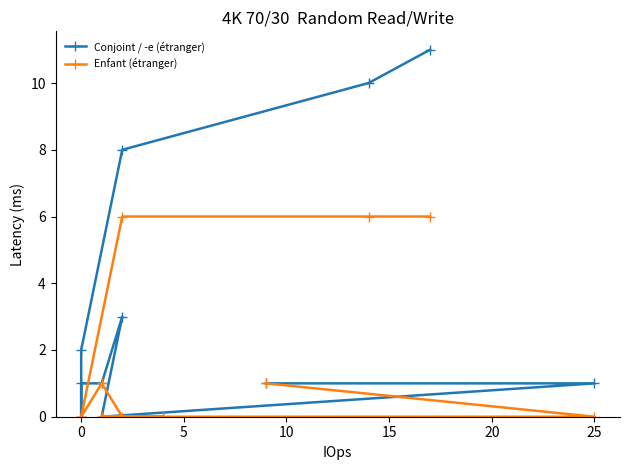

True or false: Conjoint / -e (étranger) and Enfant (étranger) intersect in this chart.

False